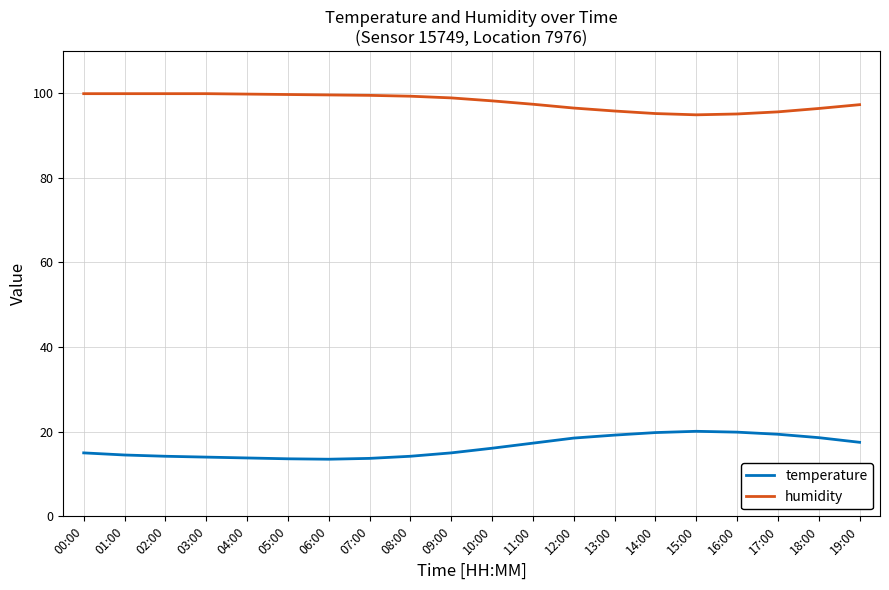

What is the difference between the maximum and minimum values in the temperature series?

6.6